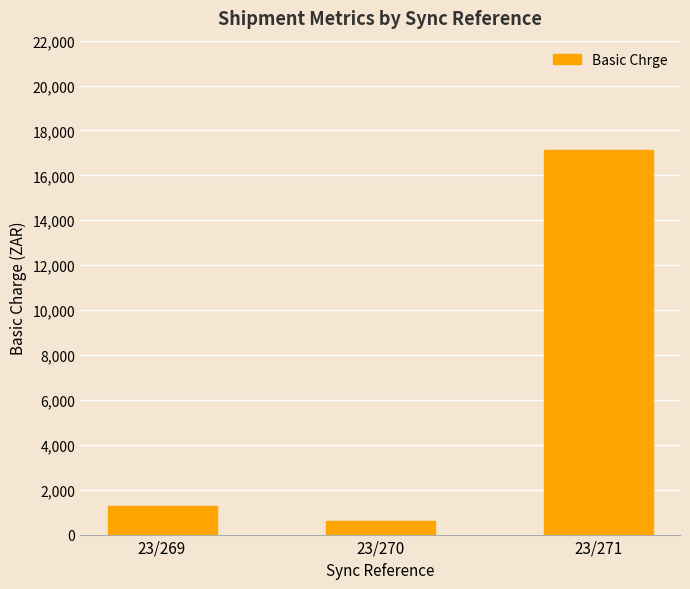

Reading left to right, transcribe all the data shown in this chart.

1261.9	612.5	17134.8